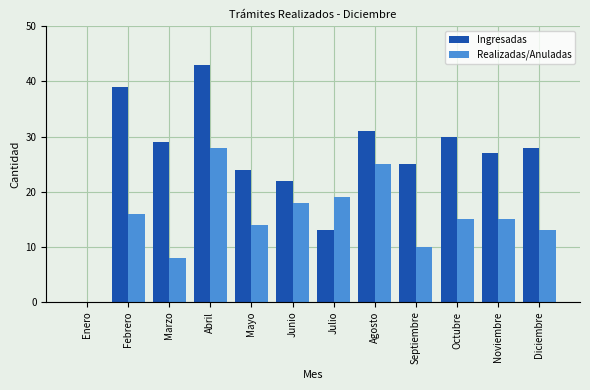

What are all the series names shown in the legend?

Ingresadas, Realizadas/Anuladas